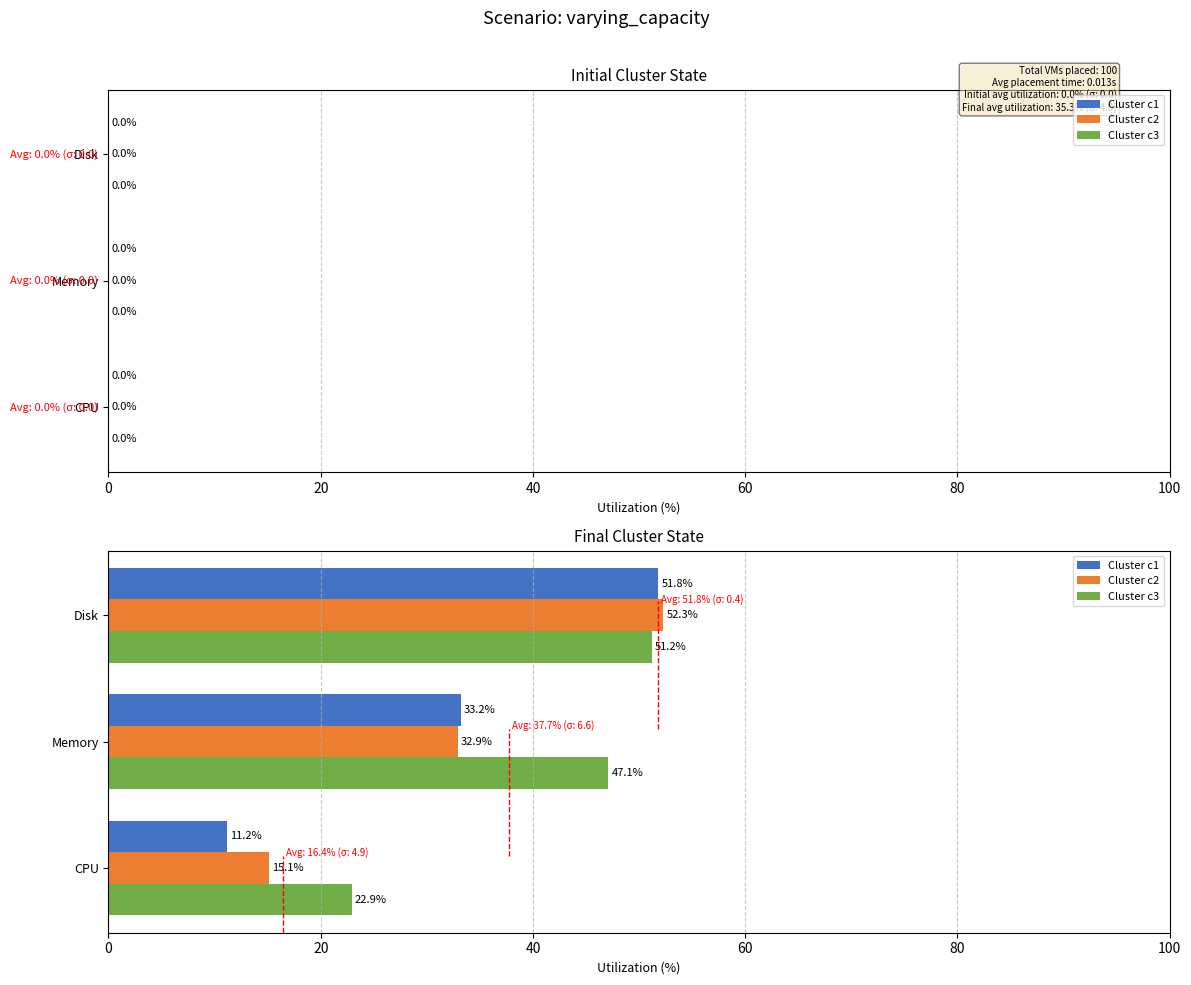

What is the total value across all series at Disk?

155.3